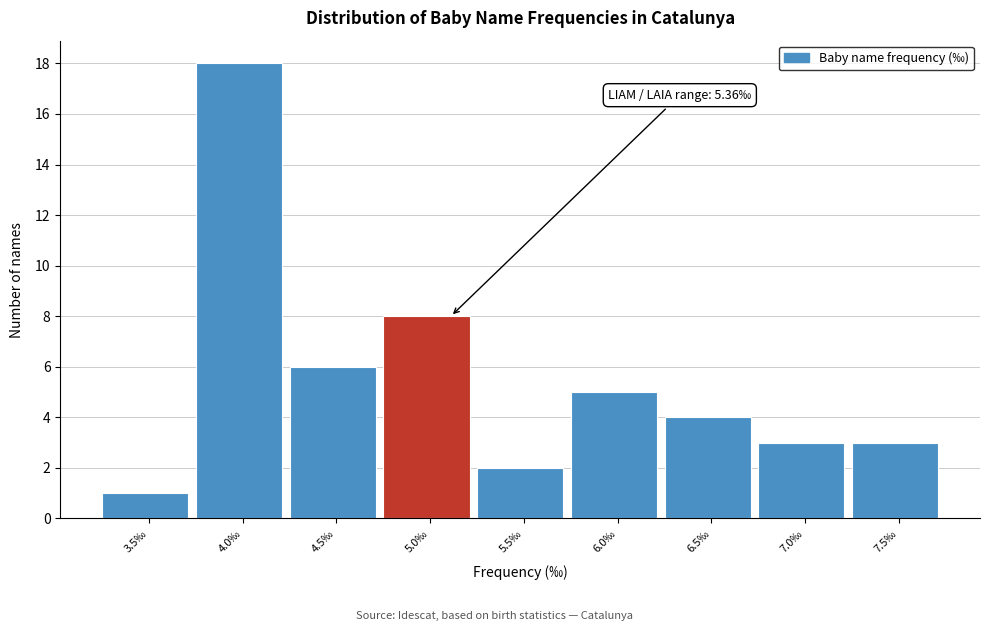

Reading right to left, list all the values displayed in this chart.

7.5‰=3	7.0‰=3	6.5‰=4	6.0‰=5	5.5‰=2	5.0‰=8	4.5‰=6	4.0‰=18	3.5‰=1